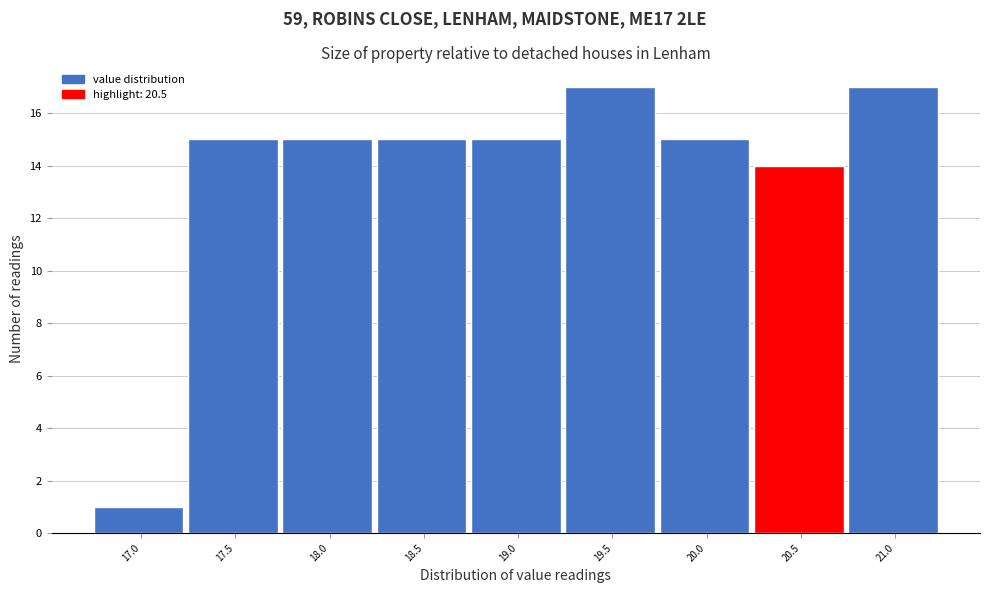

Reading right to left, extract all data points from this chart.

21.0=17	20.5=14	20.0=15	19.5=17	19.0=15	18.5=15	18.0=15	17.5=15	17.0=1